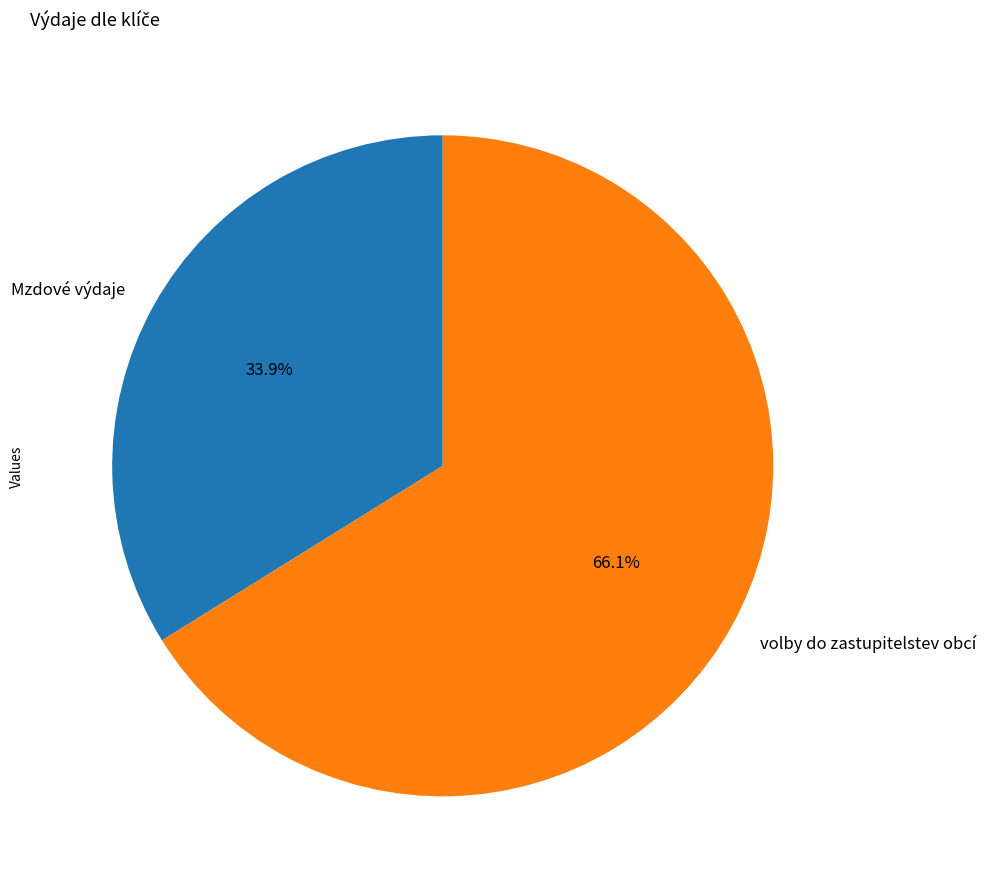

How many slices are in this pie chart?

2